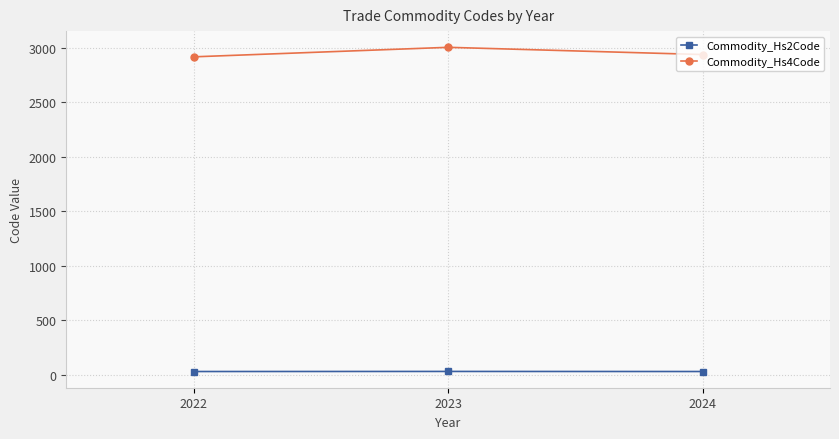

What is the spread (max minus min) of values at 2023?

2972.6